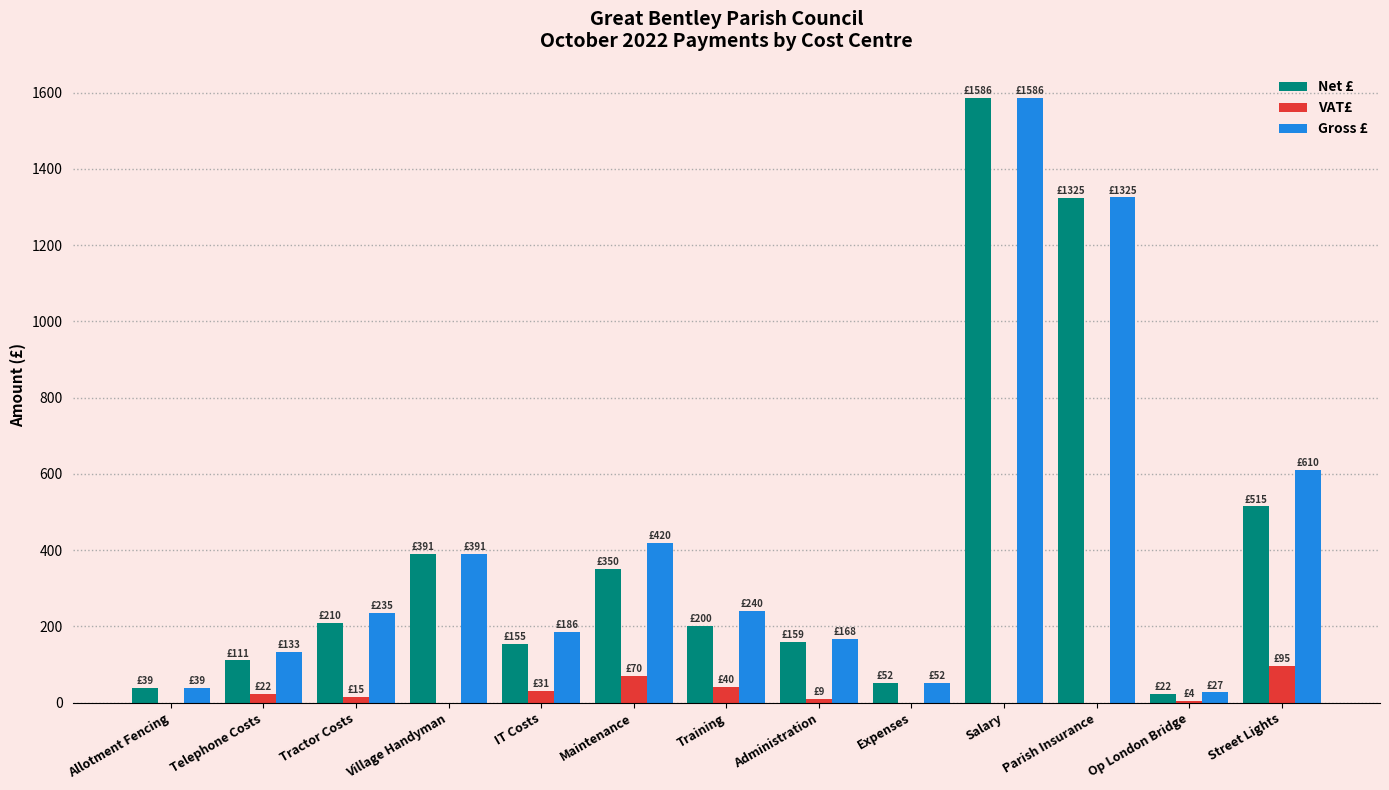

At which category is the sum across all series the highest?

Salary